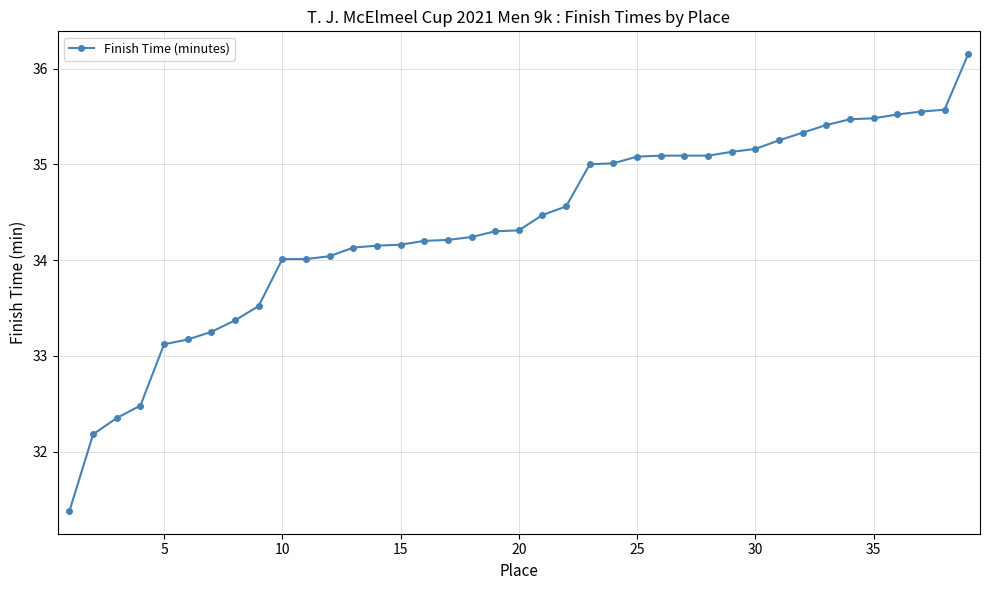

What is the difference between the maximum and second lowest values?

4.0